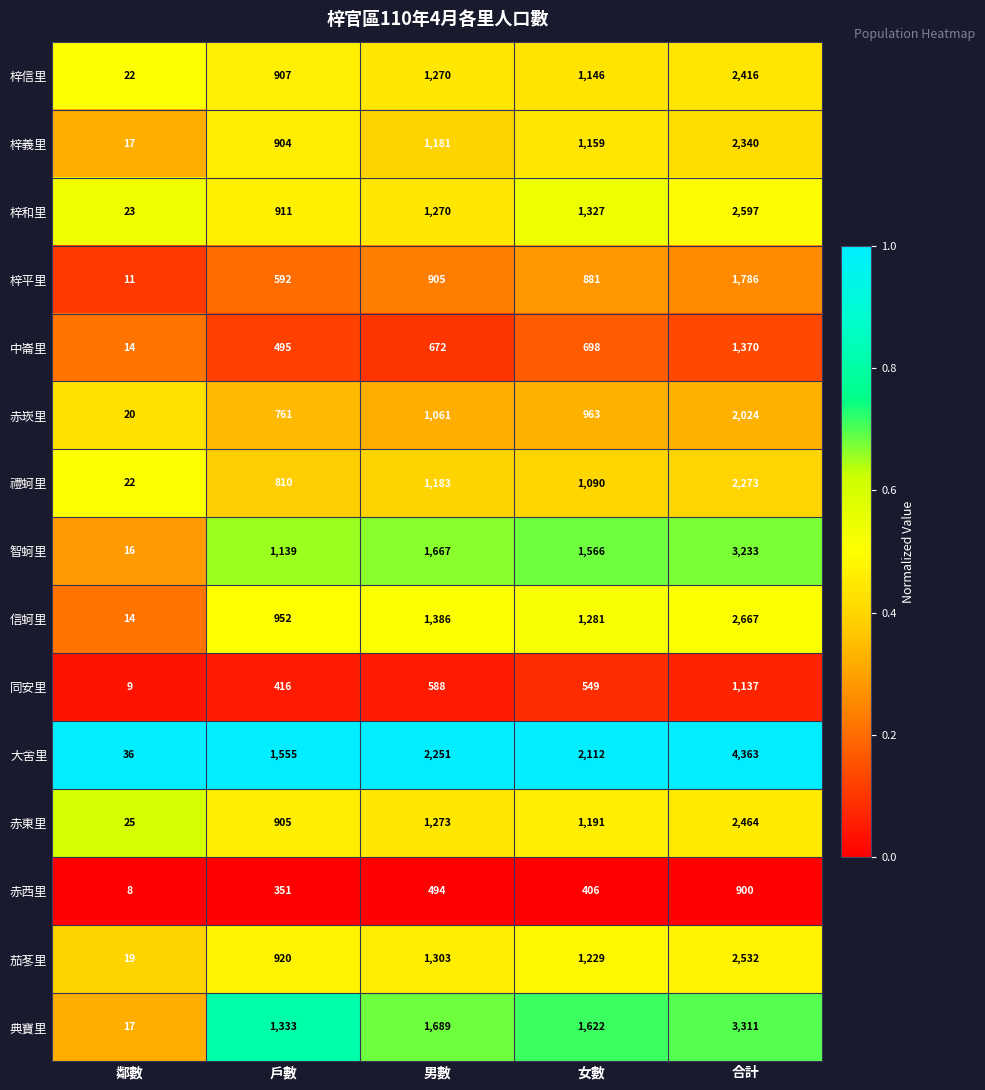

At 戶數, list the series in order from smallest to largest.

赤西里, 同安里, 中崙里, 梓平里, 赤崁里, 禮蚵里, 梓義里, 赤東里, 梓信里, 梓和里, 茄苳里, 信蚵里, 智蚵里, 典寶里, 大舍里